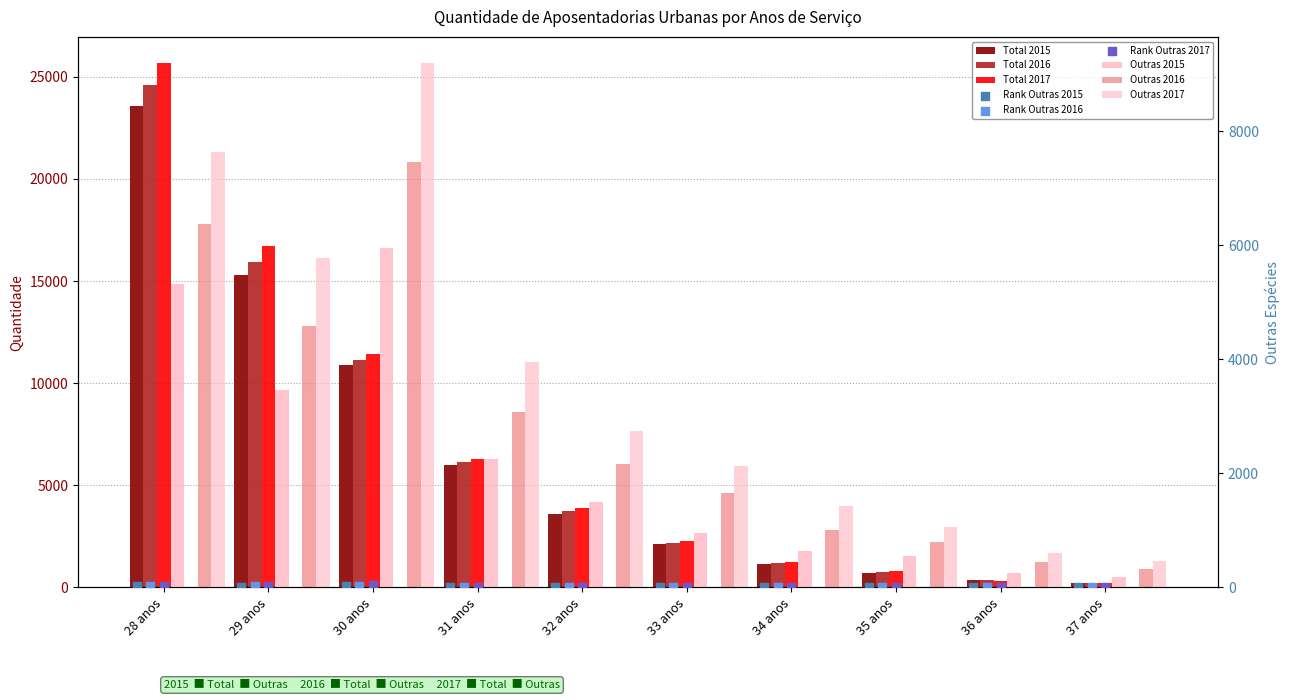

Which series has the largest Y range (max minus min)?

Total_2017